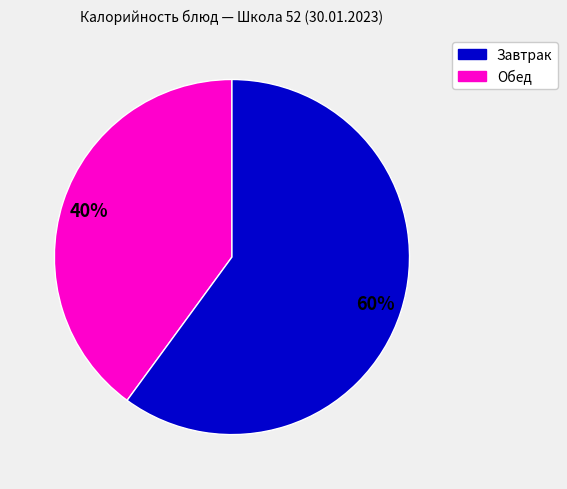

To the nearest percent, what is the difference between the largest and smallest slice percentages?

20%